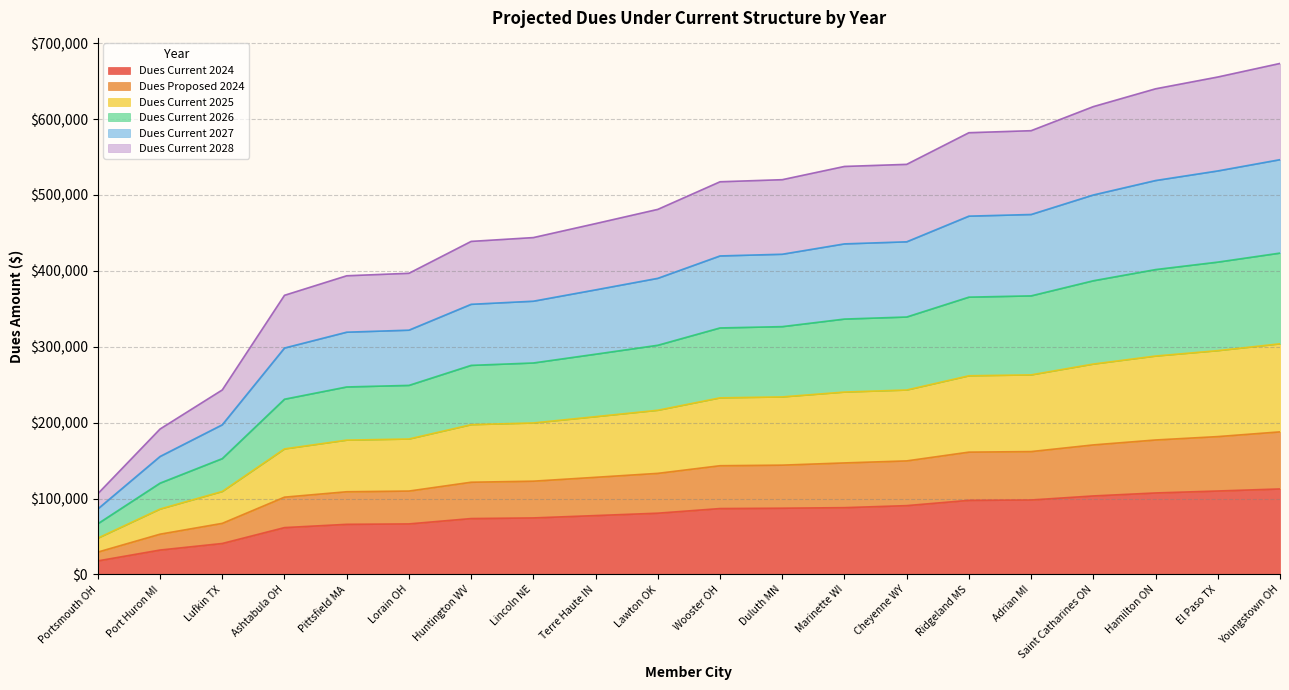

At which label does Dues Current 2024 reach its minimum?

Portsmouth OH